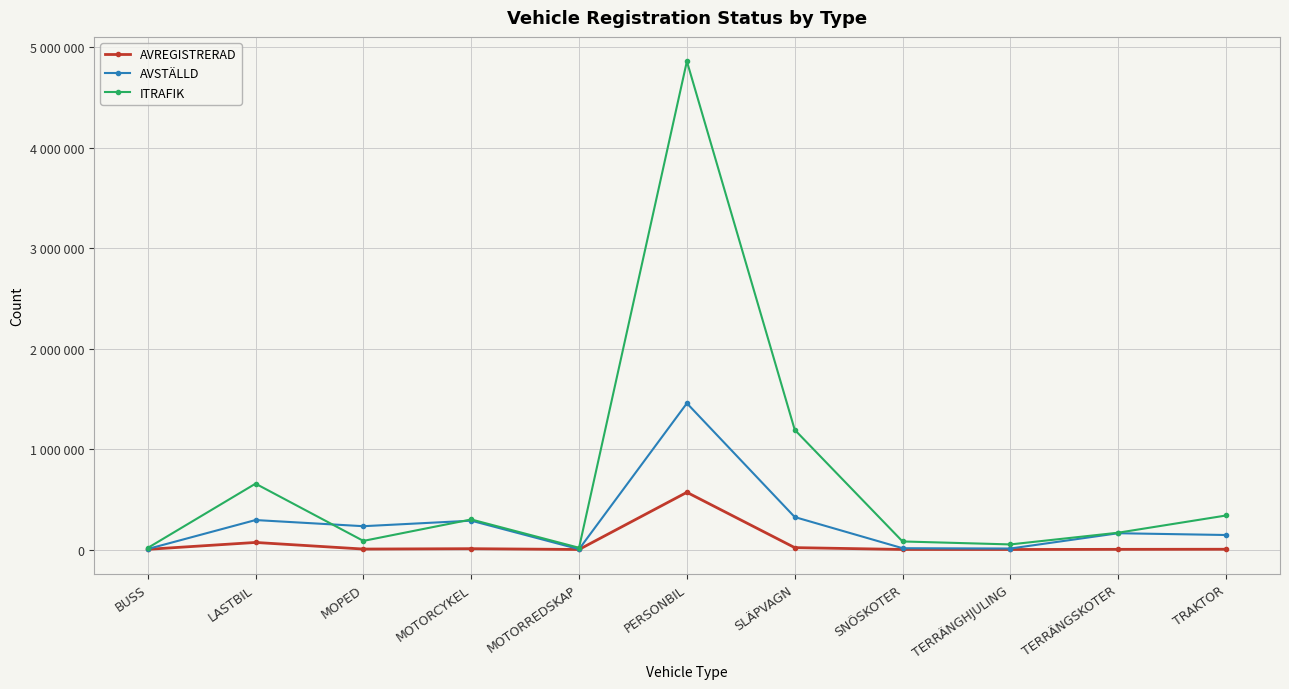

Between LASTBIL and SNÖSKOTER, which series saw the biggest shift?

ITRAFIK